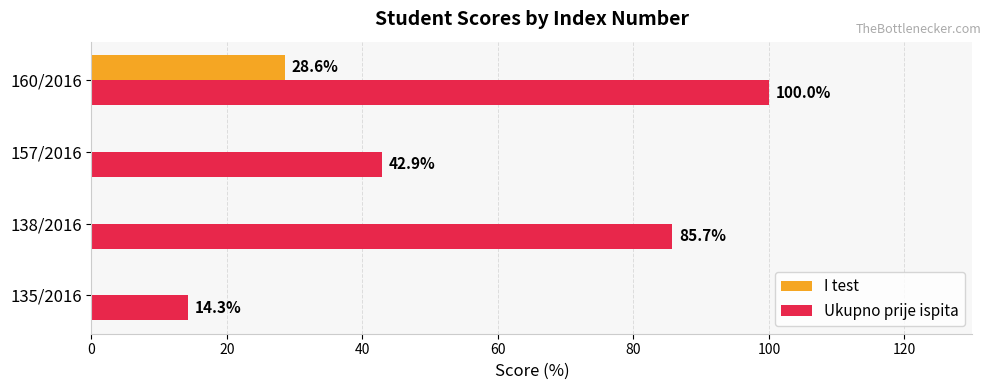

What is the sum of the Ukupno prije ispita values at 135/2016 and 160/2016?

114.3